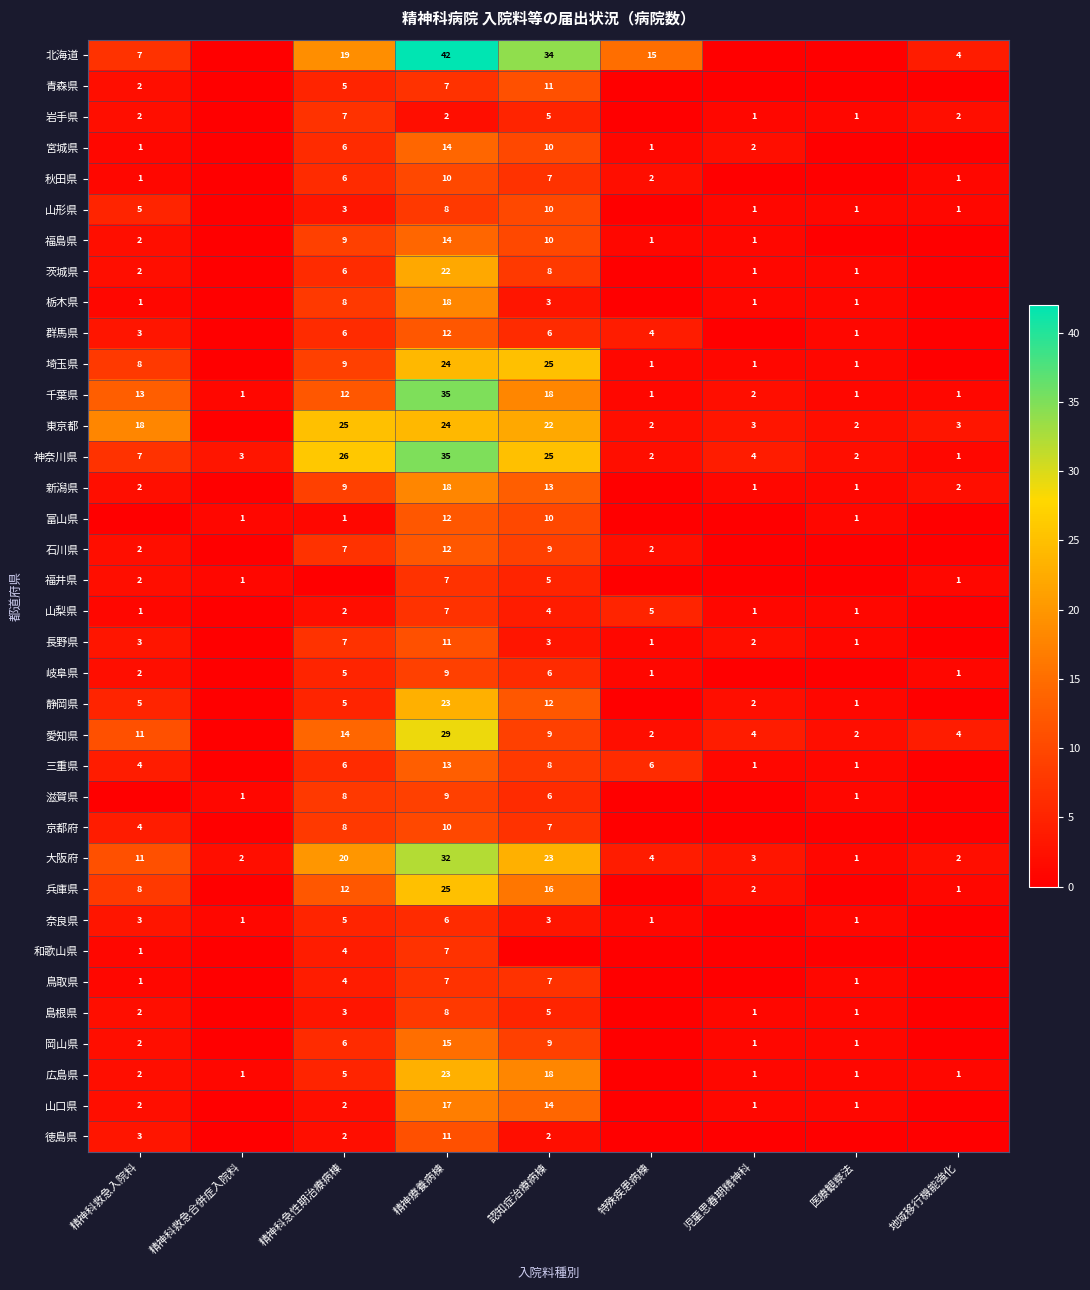

The value of 三重県 at 精神科急性期治療病棟 is 6. True or false?

True